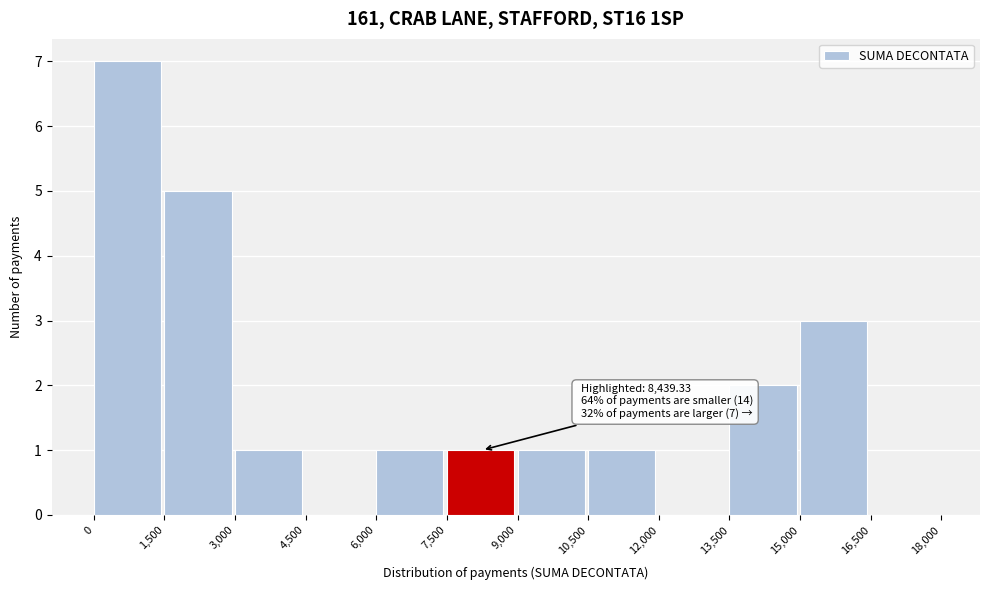

Over which range of the x-axis is the bar tallest?

0 to 1,500